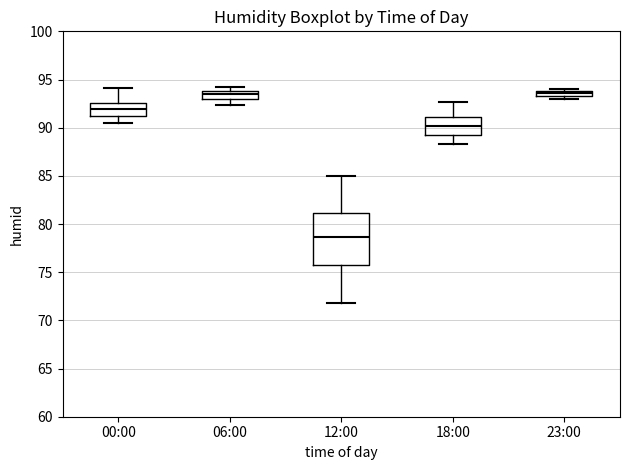

Which box is the tallest, from its lower edge to its upper edge?

12:00